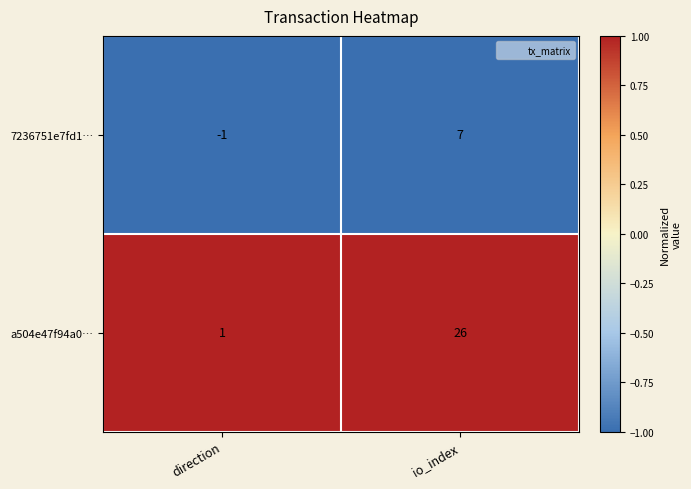

What is the difference between the a504e47f94a0… values at io_index and direction?

25